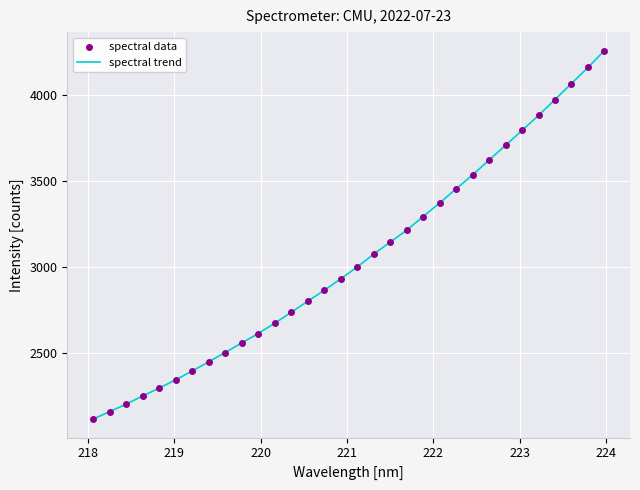

What is the smallest value displayed?

2115.4